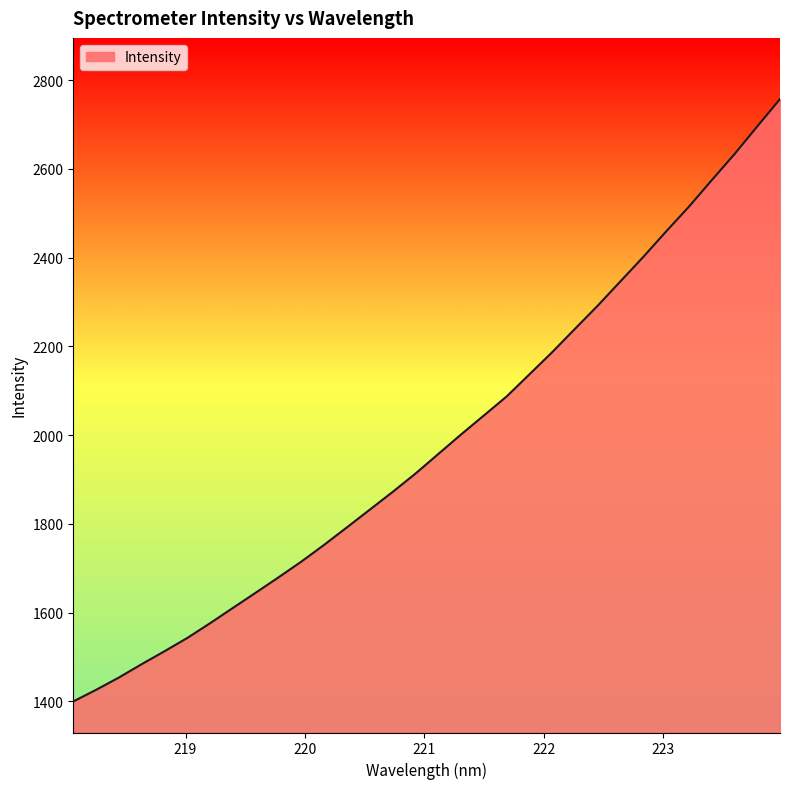

What is the difference between the maximum and minimum values?

1357.5